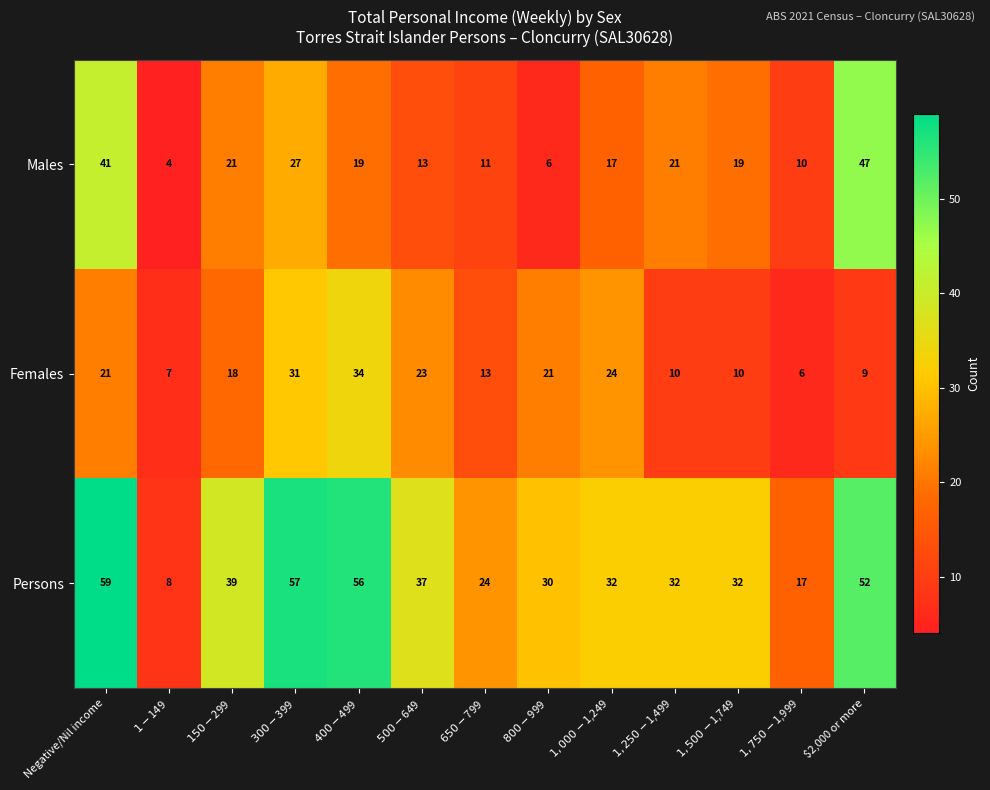

Rank the series by their maximum value, from lowest to highest.

Females, Males, Persons